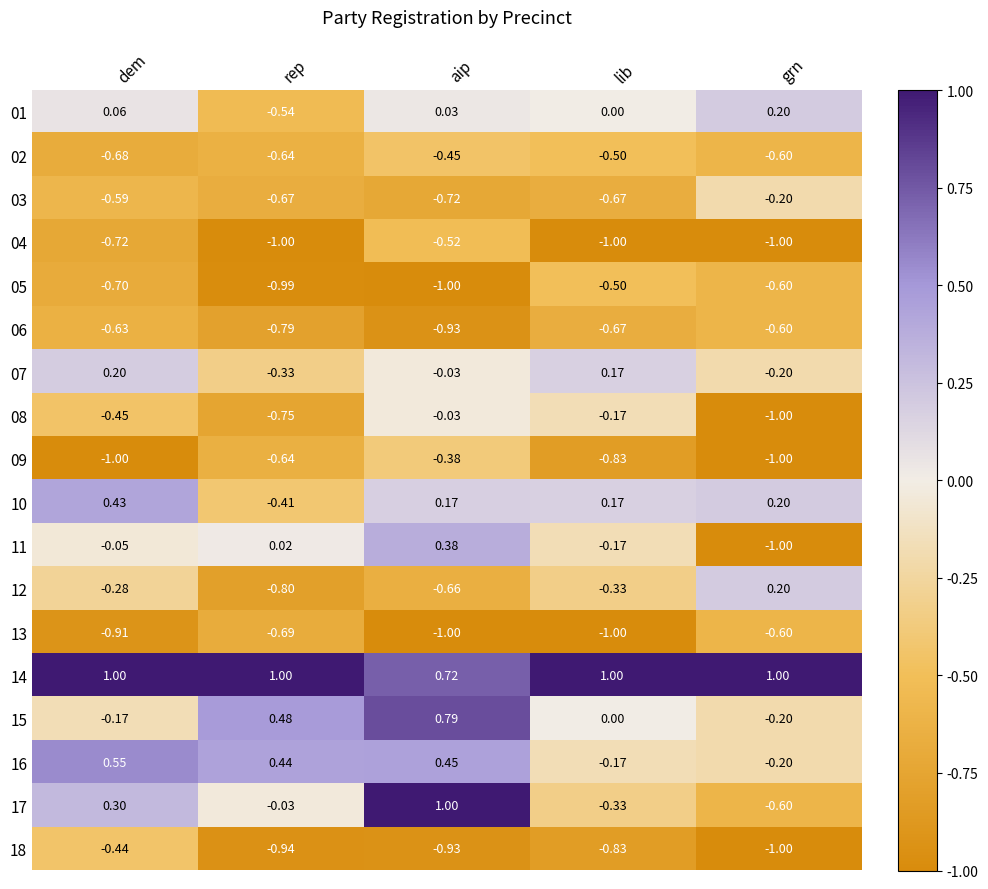

Which series has the largest range (max minus min)?

17